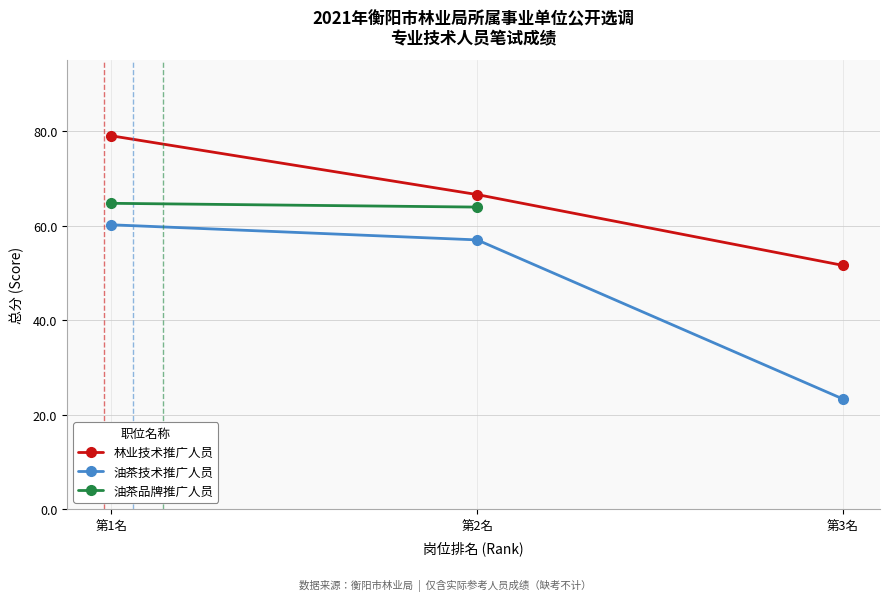

What value does the 林业技术推广人员 series have at 第2名?

66.6